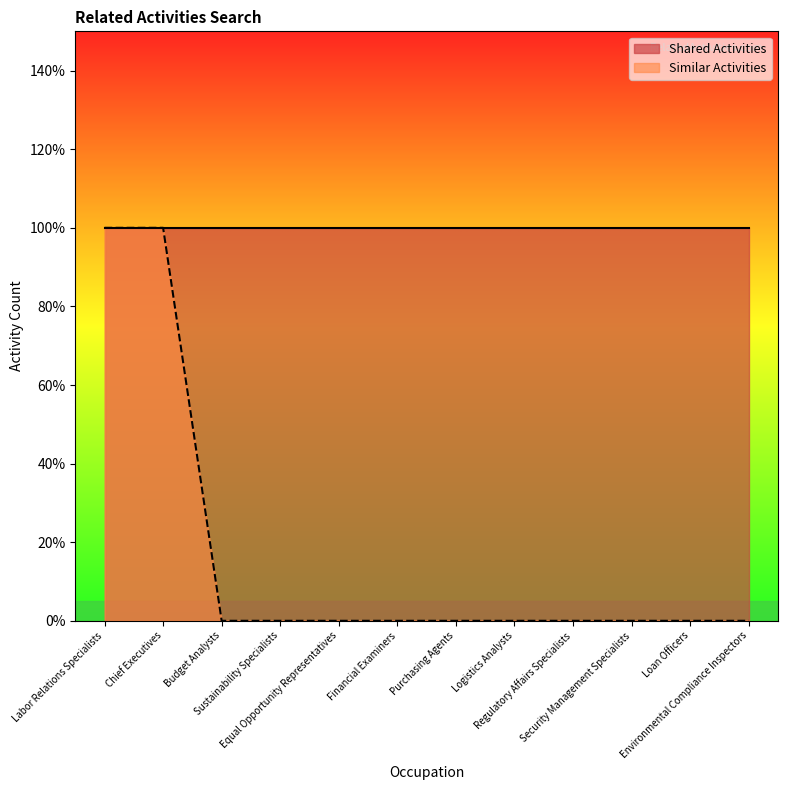

Reading left to right, transcribe all the data shown in this chart.

Labor Relations Specialists=1	Chief Executives=1	Budget Analysts=0	Sustainability Specialists=0	Equal Opportunity Representatives=0	Financial Examiners=0	Purchasing Agents=0	Logistics Analysts=0	Regulatory Affairs Specialists=0	Security Management Specialists=0	Loan Officers=0	Environmental Compliance Inspectors=0